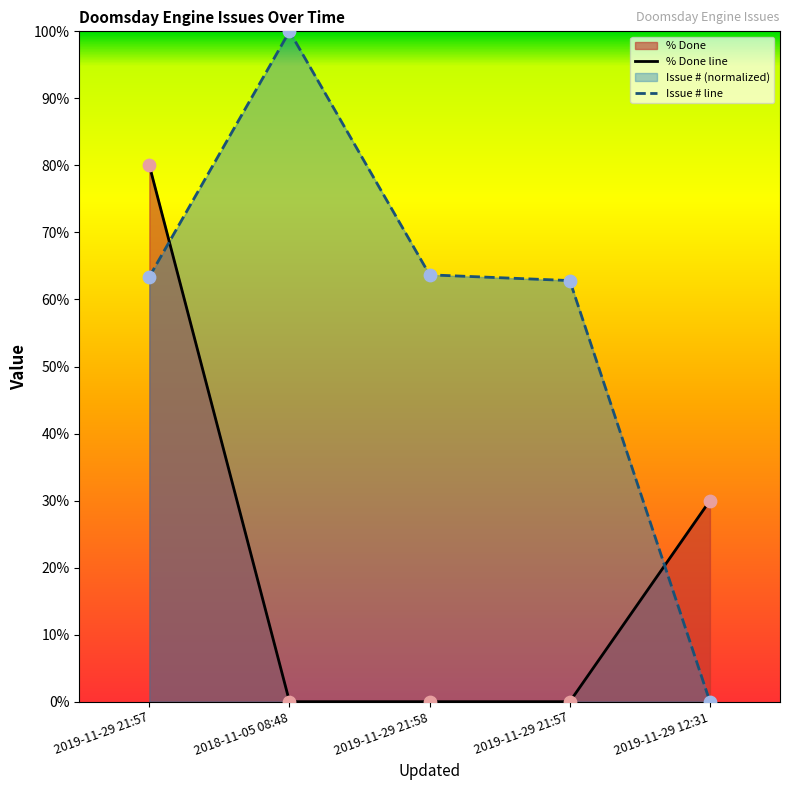

Is the value of Issue # at 2019-11-29 21:57 greater than the value of % Done at 2018-11-05 08:48?

Yes